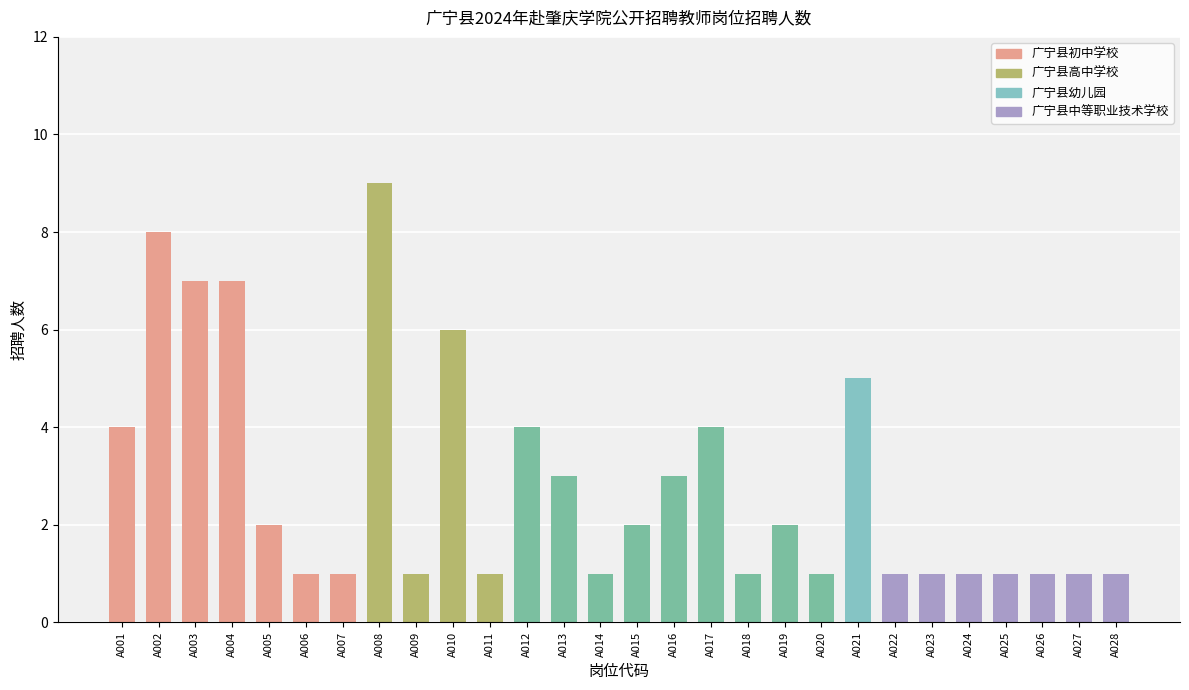

Are the bars horizontal?

No